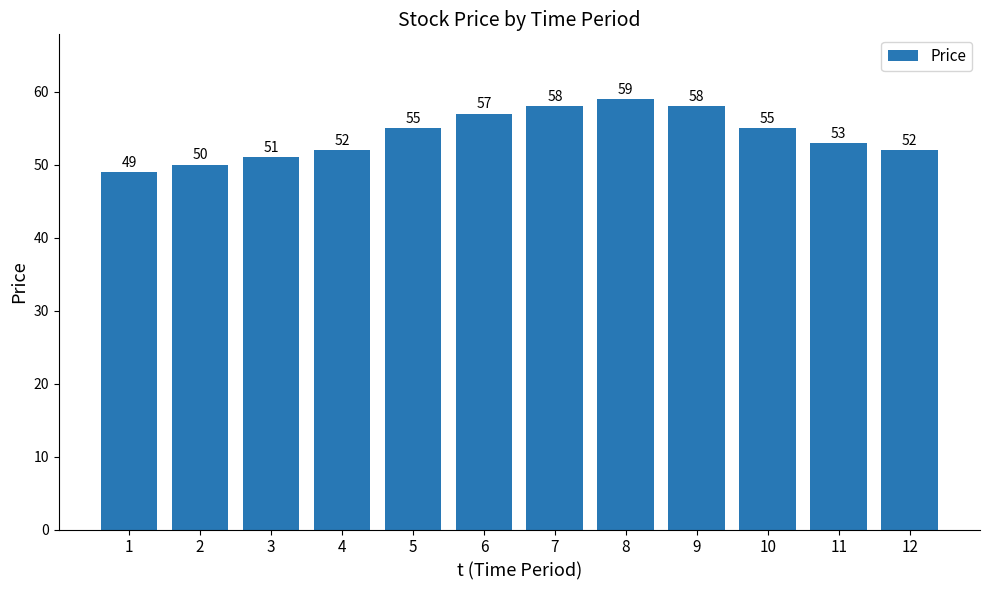

What value does the data have at 9, to the nearest 5?

60